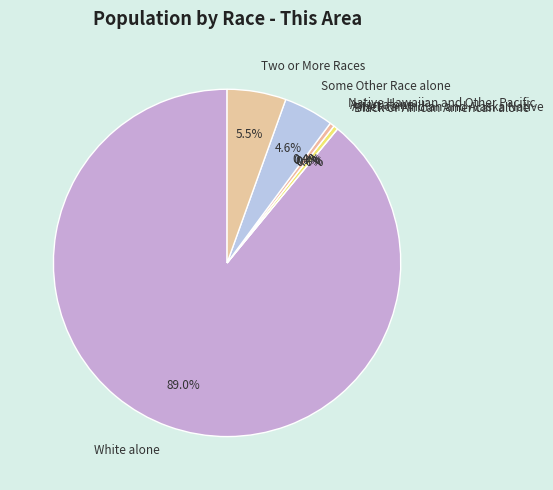

True or false: Two or More Races accounts for 16% of the total.

False